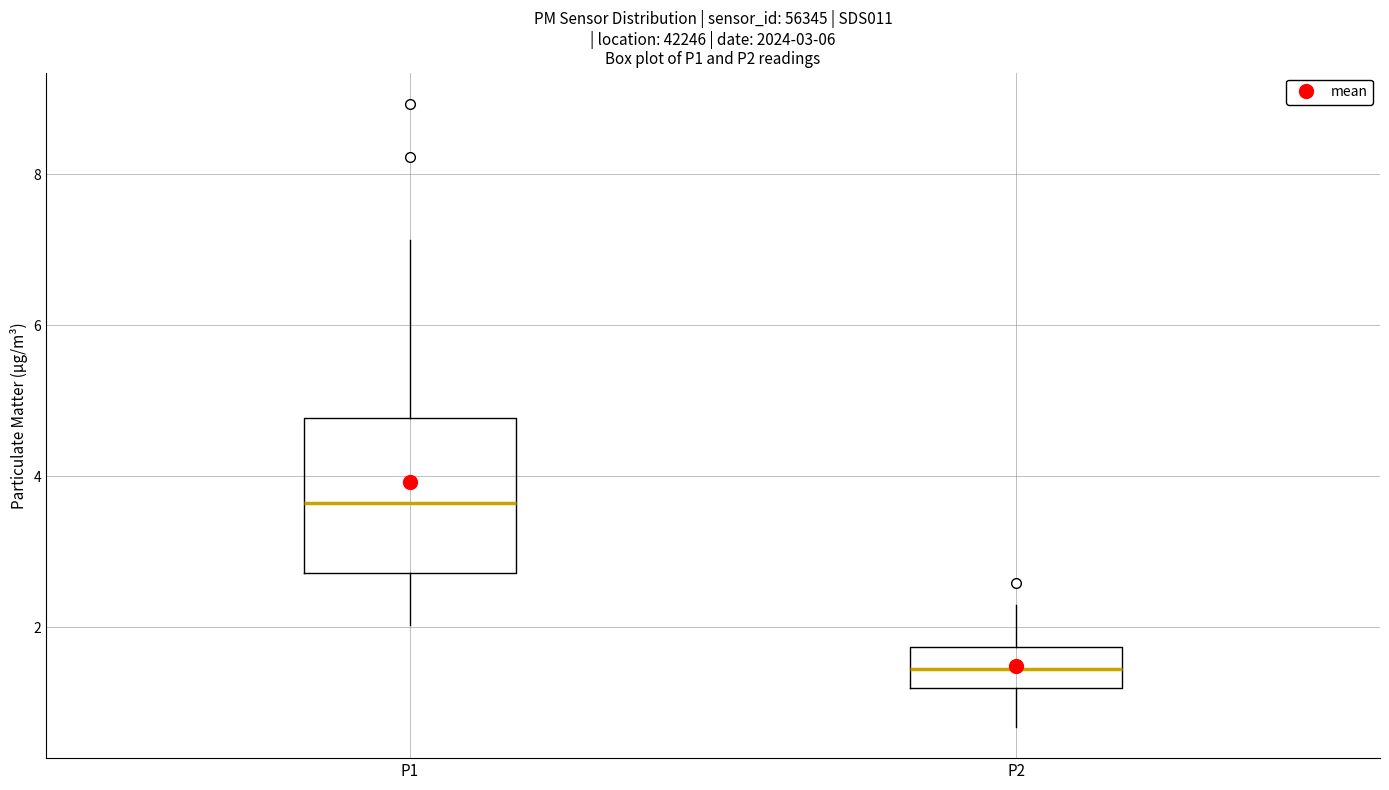

Which box has the lowest median line?

P2